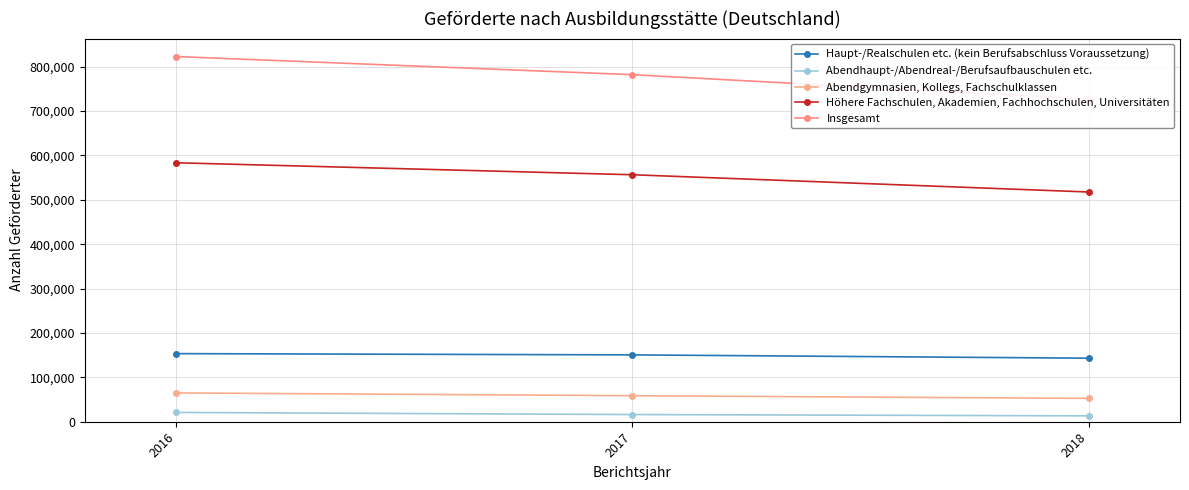

Reading left to right, list all the values displayed in this chart.

Haupt-/Realschulen etc. (kein Berufsabschluss Voraussetzung): 153470	150643	143184
Abendhaupt-/Abendreal-/Berufsaufbauschulen etc.: 20934	16185	13247
Abendgymnasien, Kollegs, Fachschulklassen: 64962	58637	52626
Höhere Fachschulen, Akademien, Fachhochschulen, Universitäten: 583567	556573	517675
Insgesamt: 822933	782038	726732